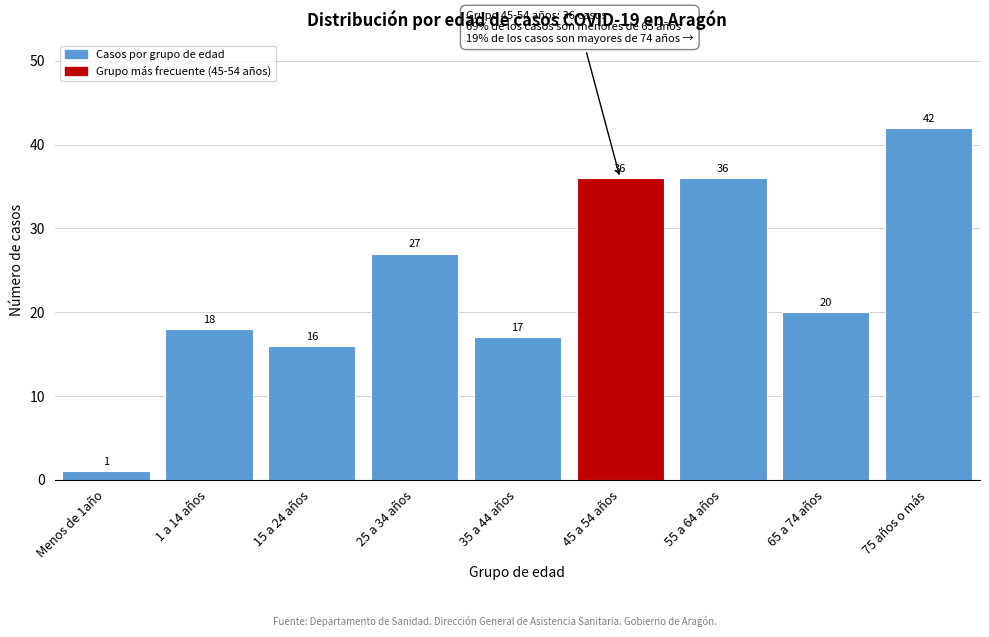

Reading left to right, extract all data points from this chart.

Menos de 1año=1	1 a 14 años=18	15 a 24 años=16	25 a 34 años=27	35 a 44 años=17	45 a 54 años=36	55 a 64 años=36	65 a 74 años=20	75 años o más=42